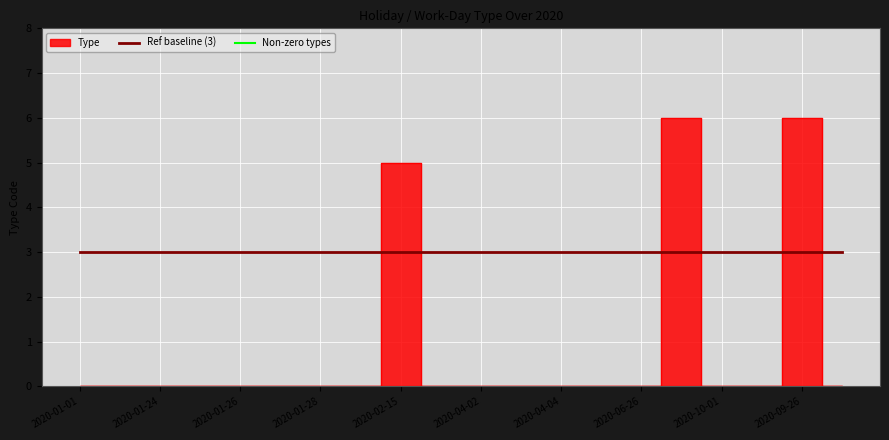

What is the label of the 11th point from the right?

2020-09-26